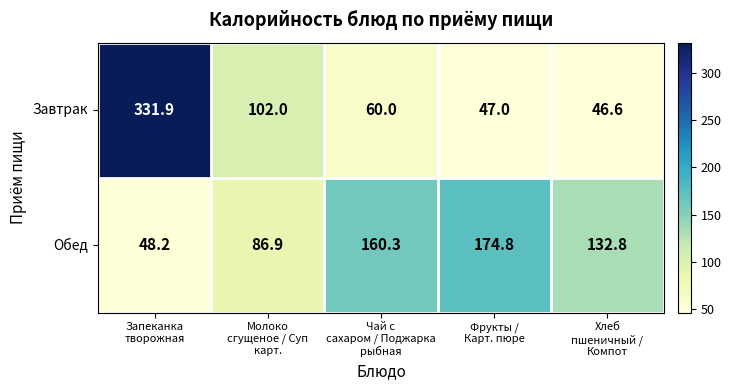

Rank the series by their maximum value, from lowest to highest.

Обед, Завтрак